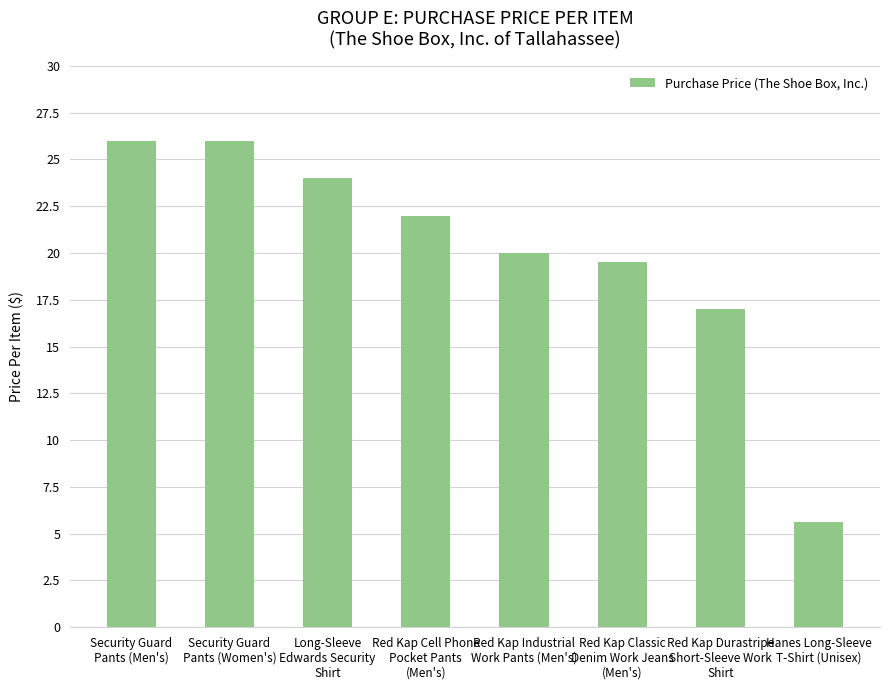

What is the maximum value shown in the chart?

26.0